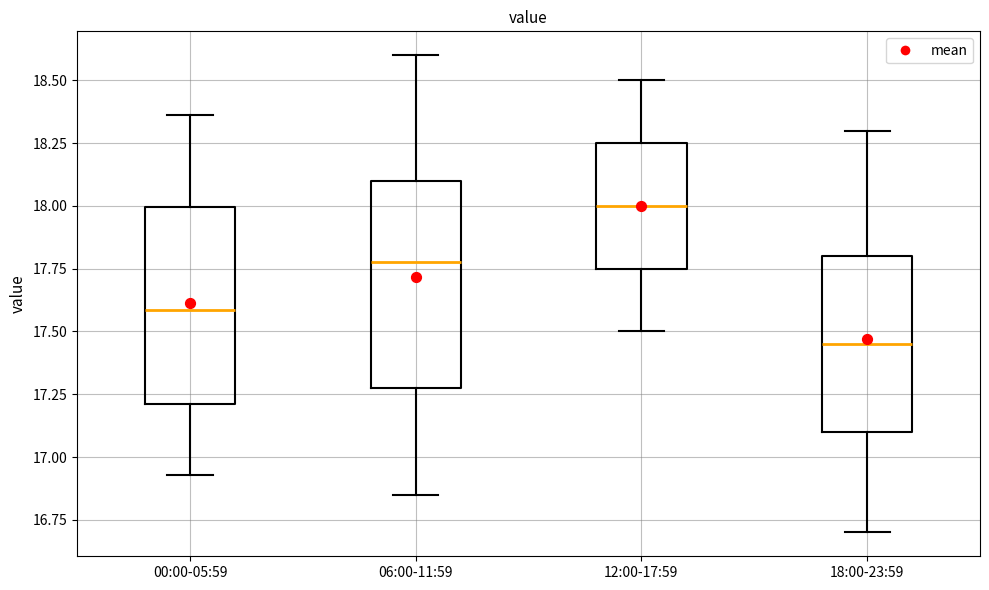

Which box's median line is the highest?

12:00-17:59